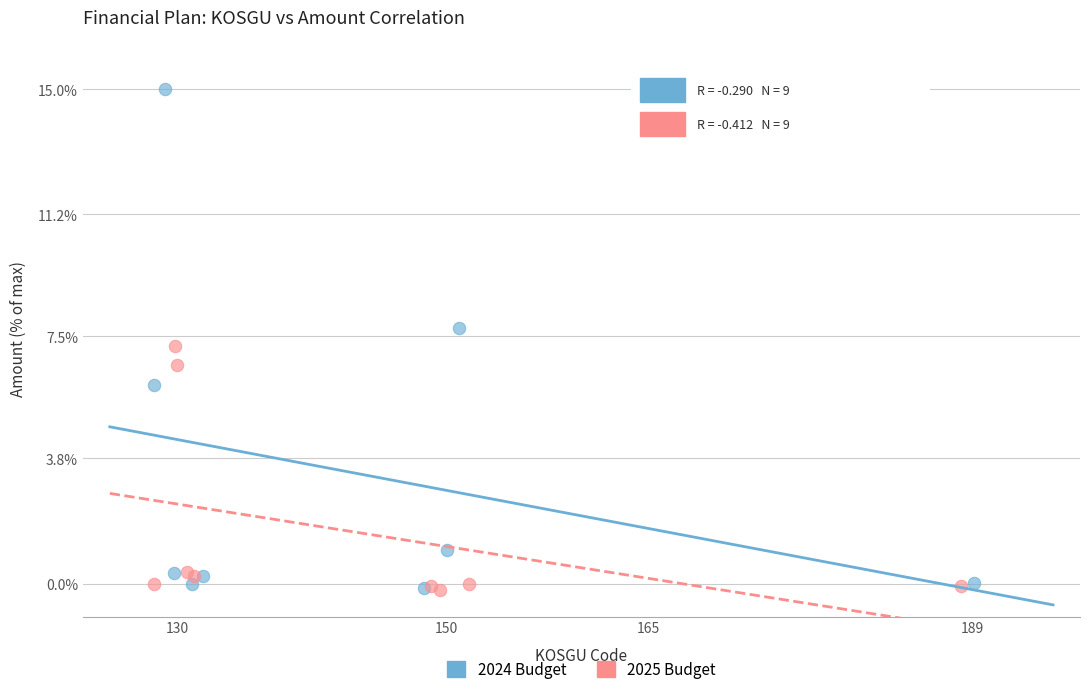

Which series has the largest Y range (max minus min)?

2024 Budget